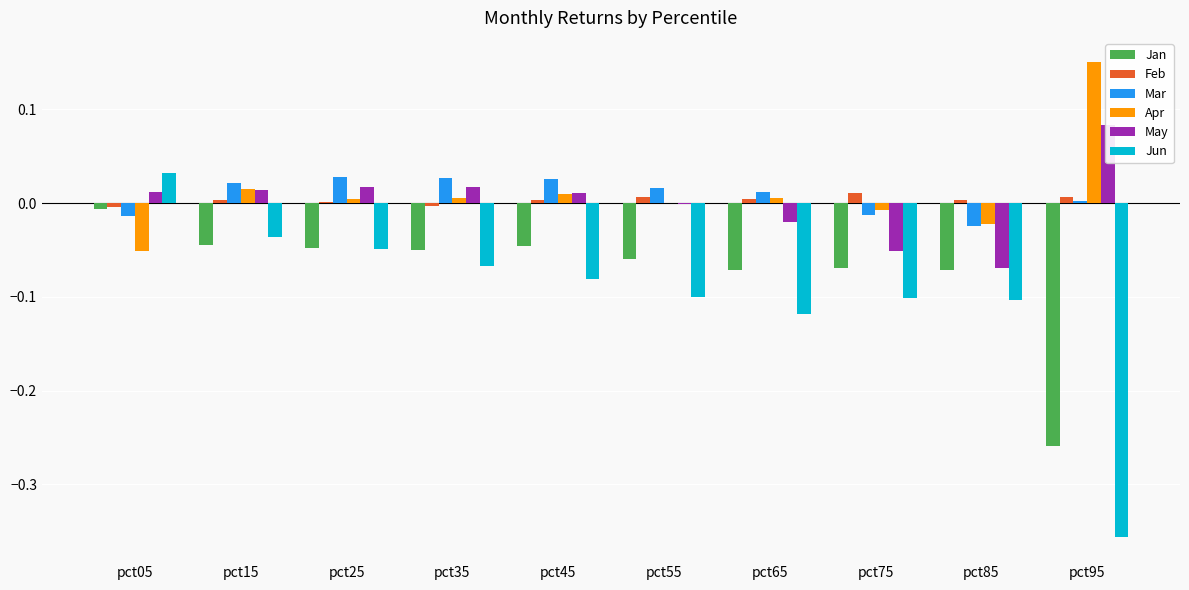

Rank the series at pct35 from highest to lowest value.

Mar, May, Apr, Feb, Jan, Jun